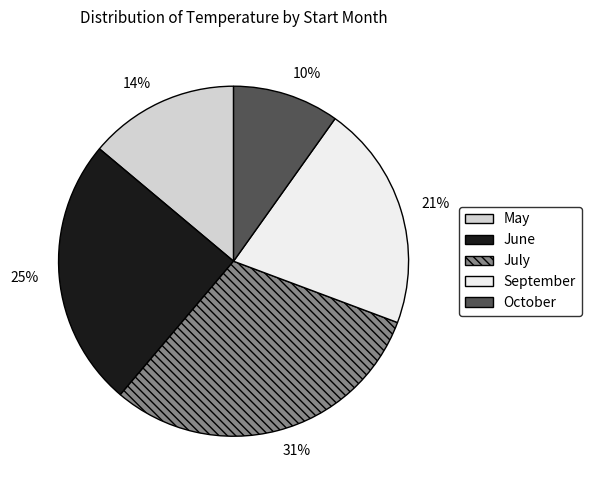

Approximately how many times larger is the value at 10% compared to 14%?

0.7